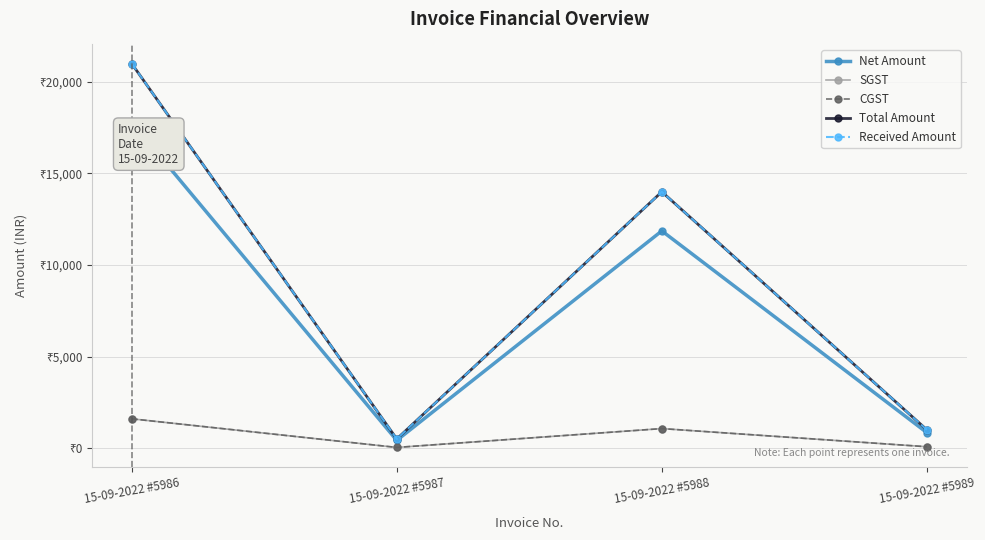

Is this an area chart (filled region under the line)?

No